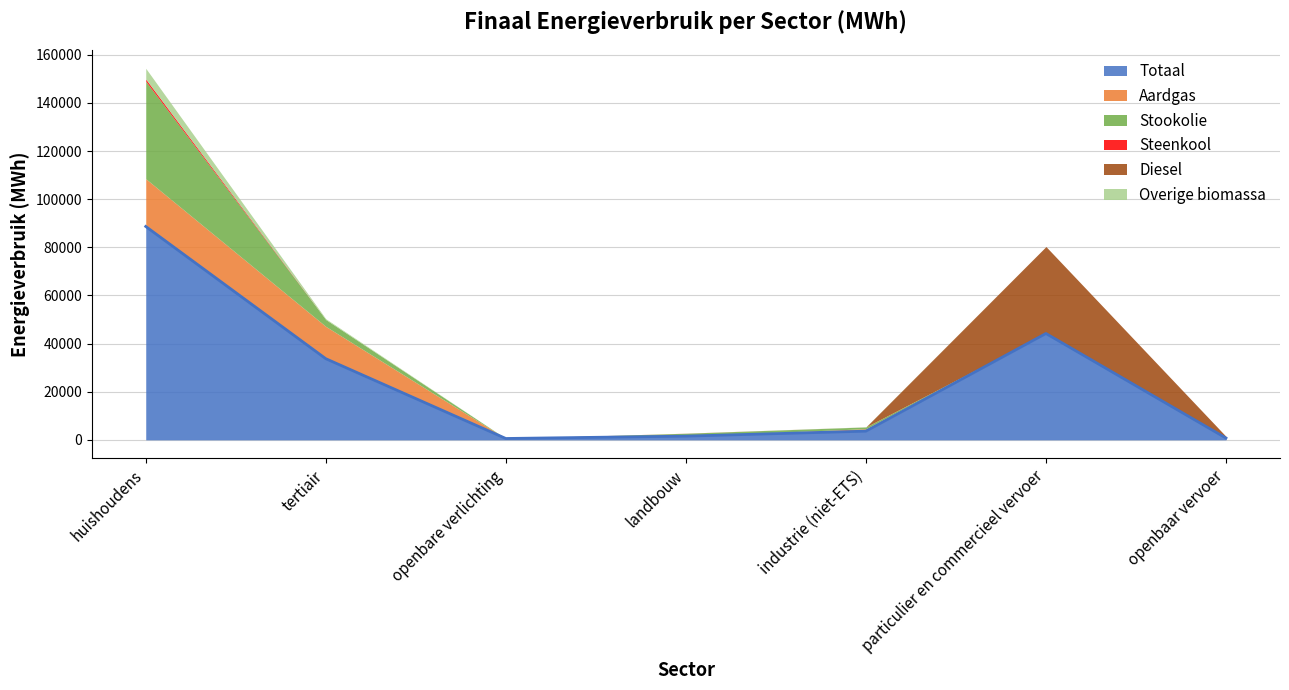

What is the label of the 4th point from the right?

landbouw